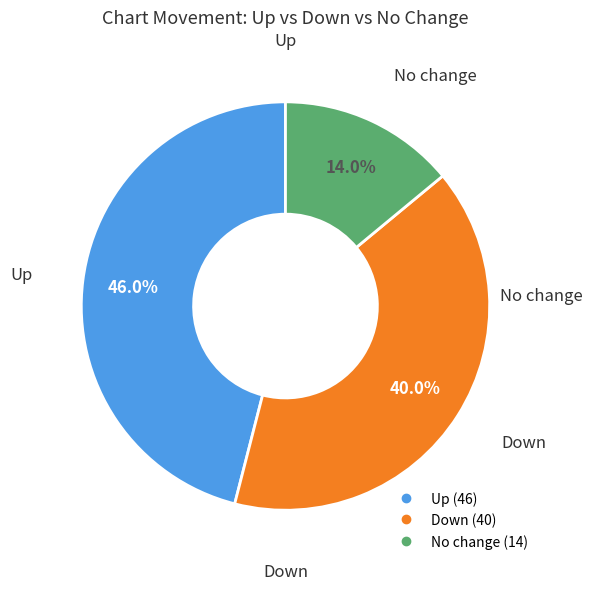

How many segments does this pie chart have?

3